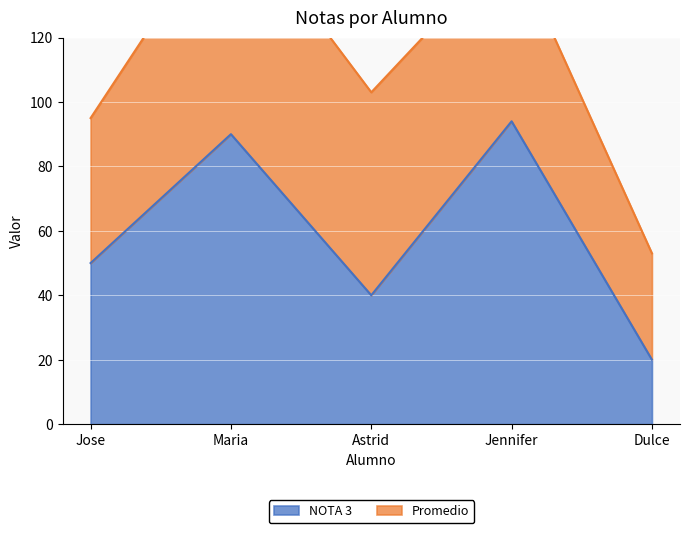

At which category does the data reach its first local valley?

Astrid